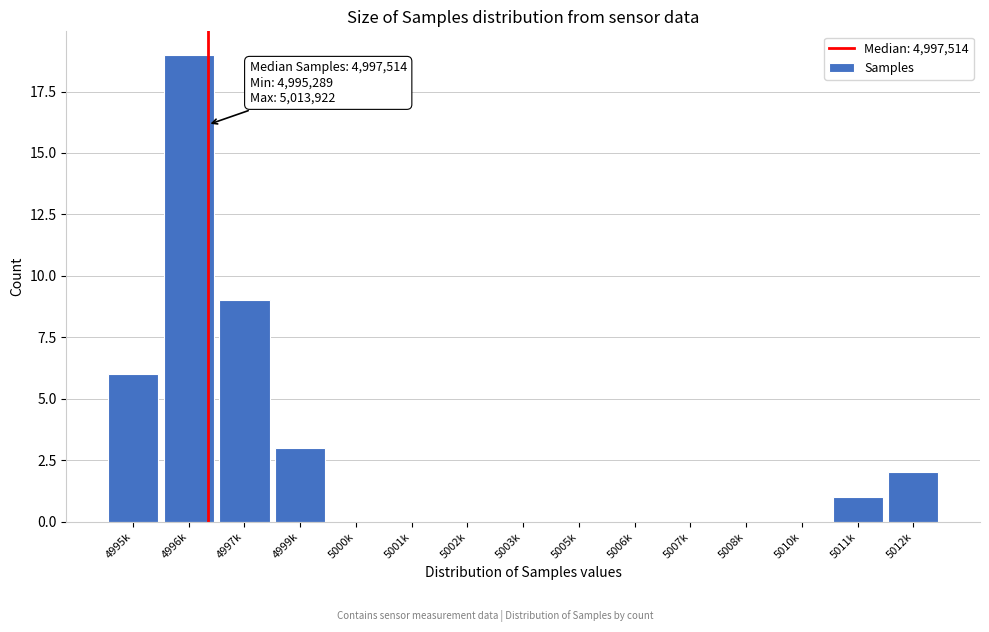

Reading right to left, extract all data points from this chart.

5012k=2	5011k=1	5010k=0	5008k=0	5007k=0	5006k=0	5005k=0	5003k=0	5002k=0	5001k=0	5000k=0	4999k=3	4997k=9	4996k=19	4995k=6